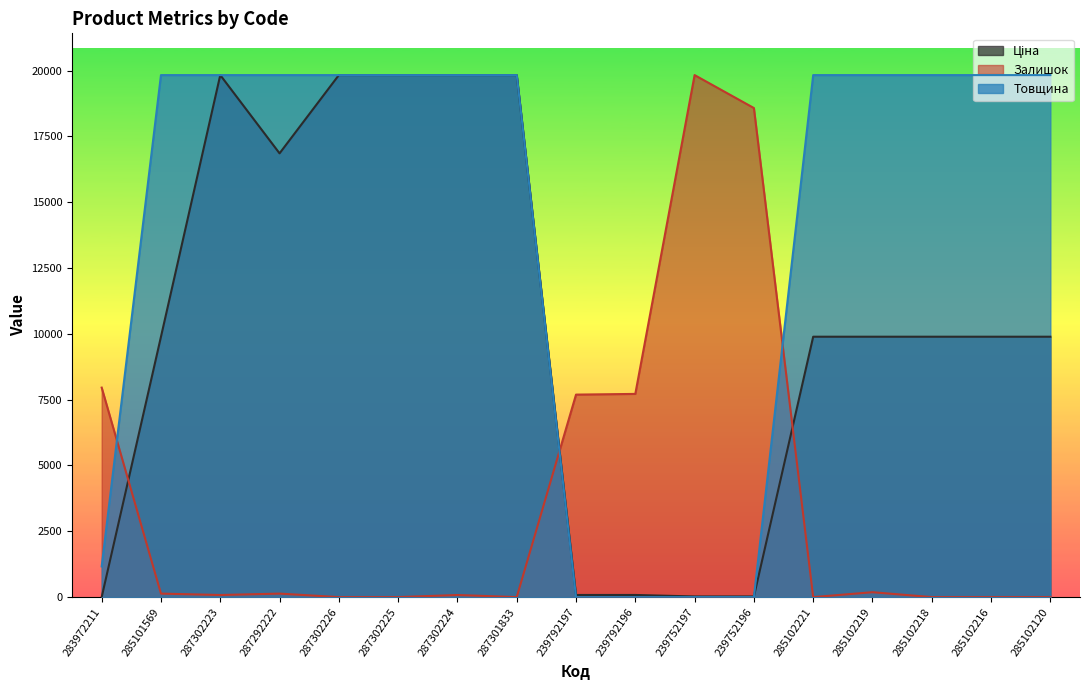

What is the sum of all Залишок values?

62394.7